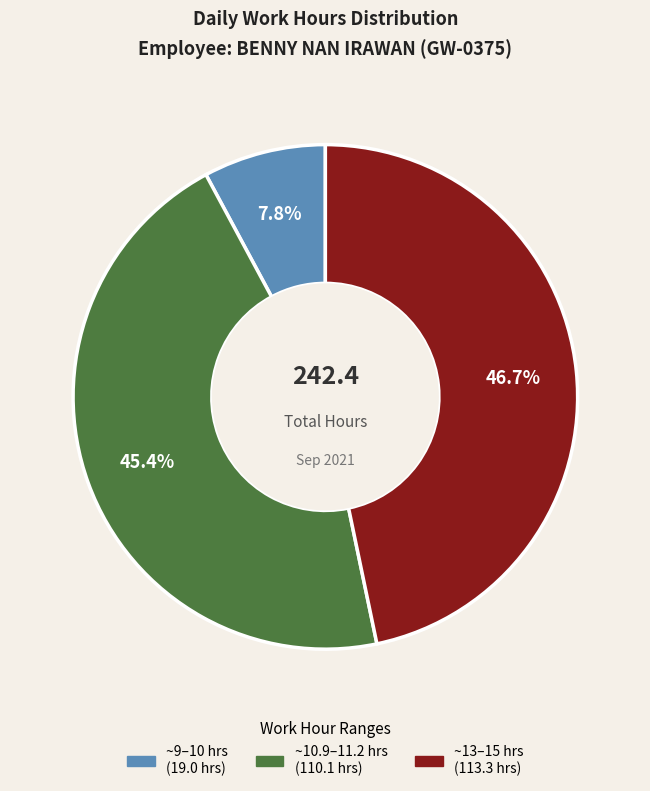

Does any single category account for the majority?

No